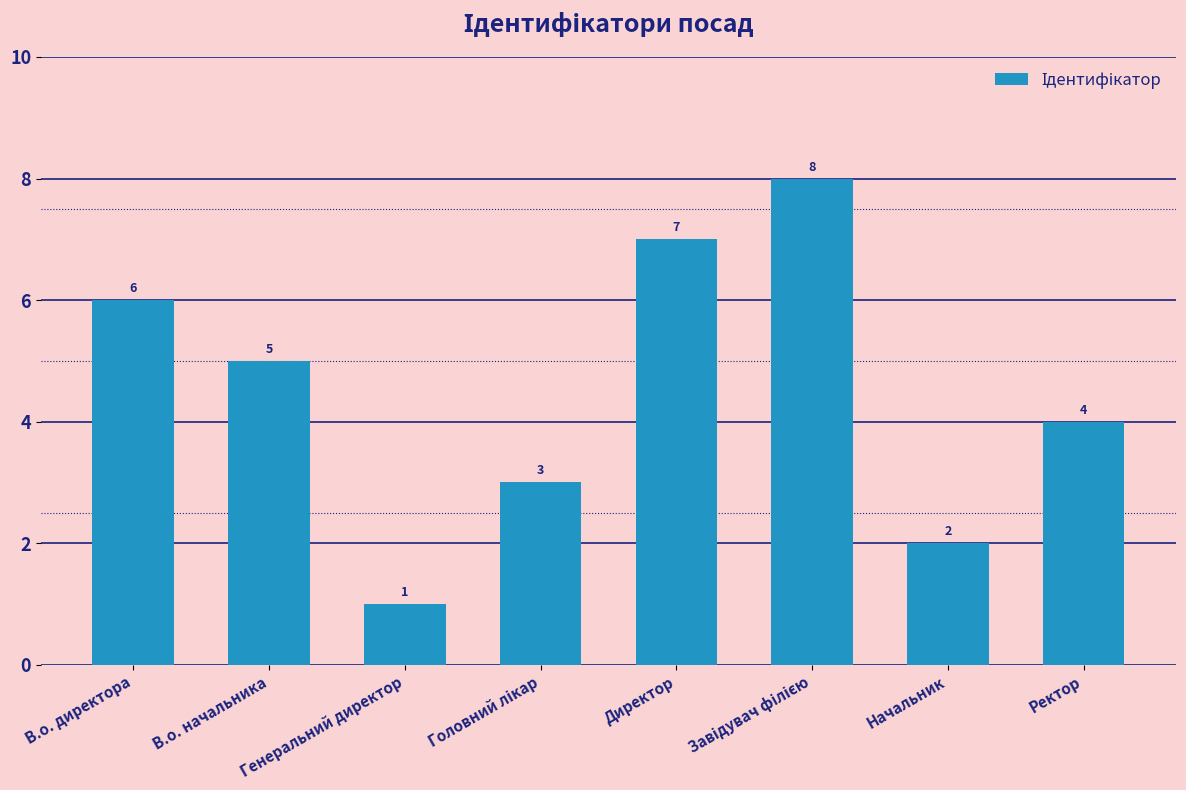

Reading left to right, what are all the values shown in this chart?

6	5	1	3	7	8	2	4